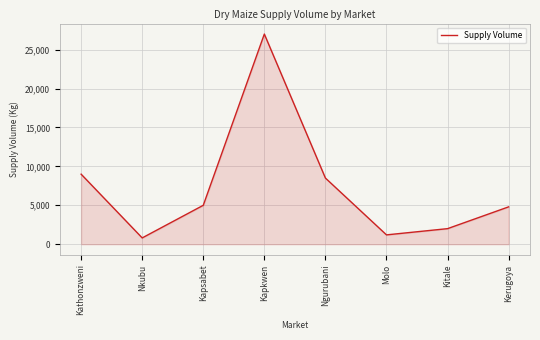

What is the ratio of the value at Ngurubani to the value at Nkubu?

10.5